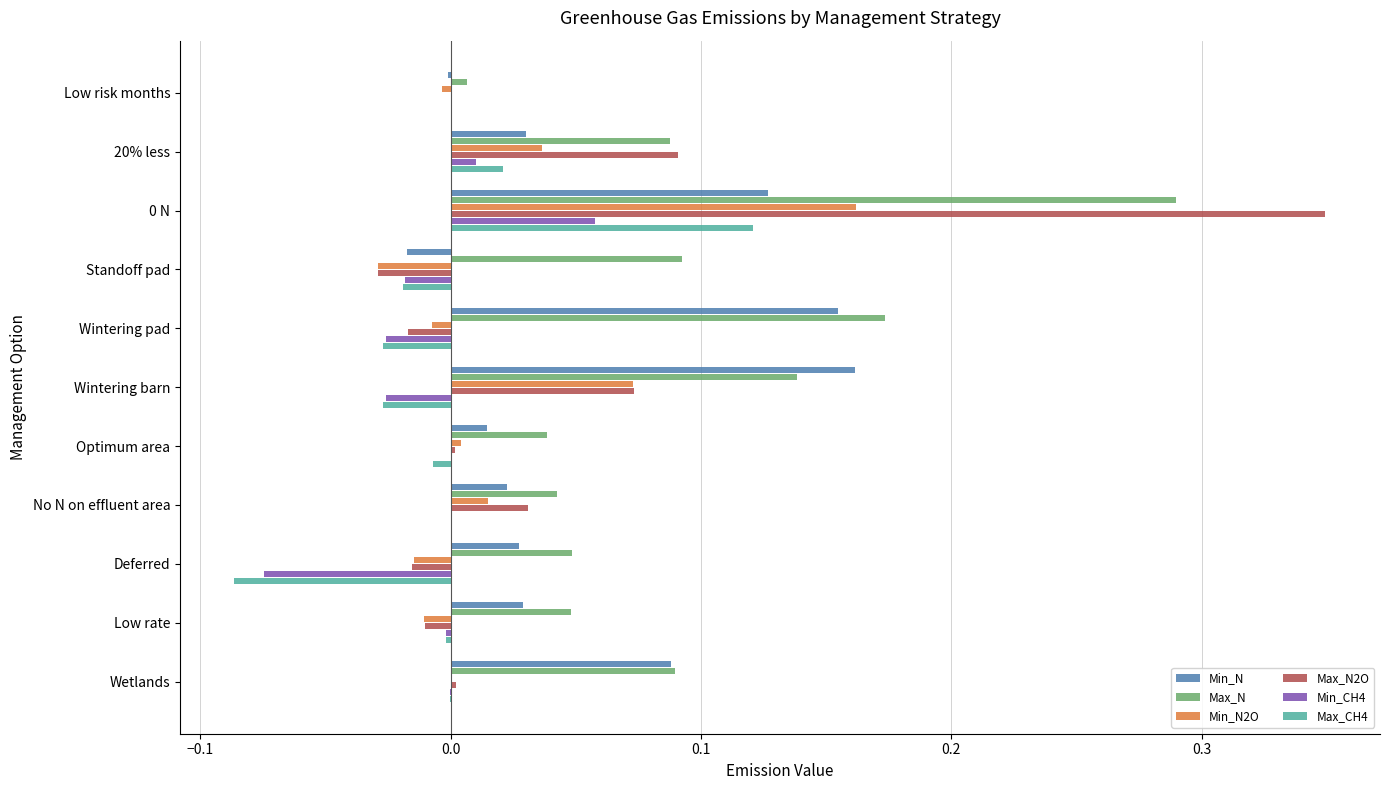

How many distinct data groups are displayed?

6